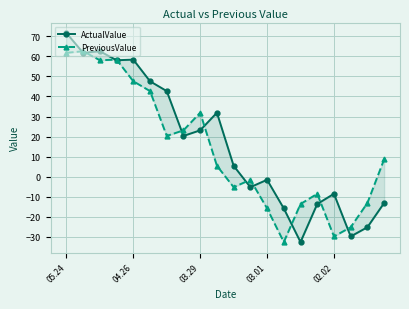

How many times do PreviousValue and ActualValue cross each other?

11